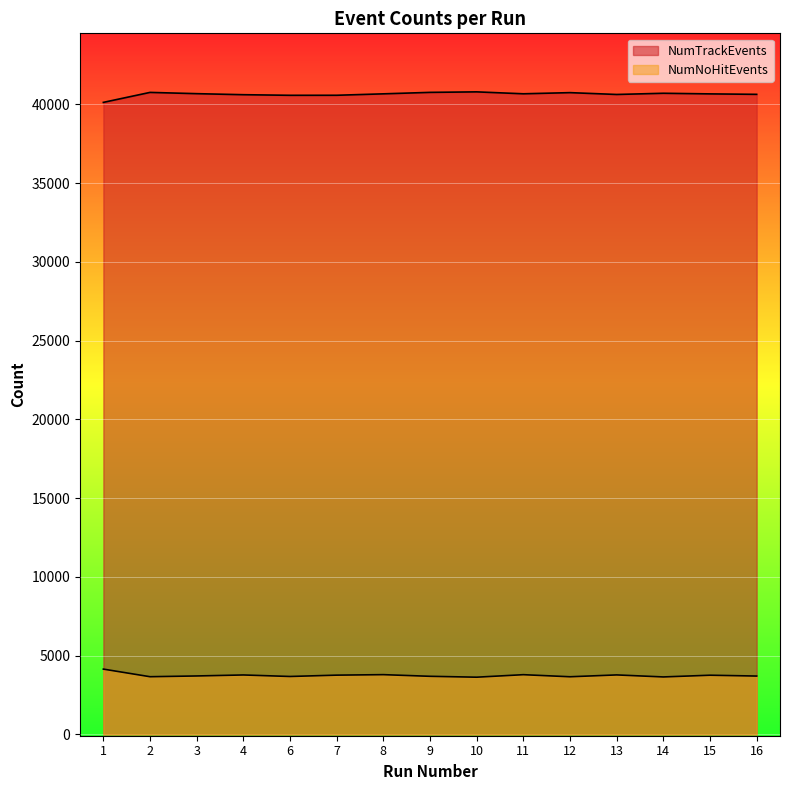

What is the value of the NumNoHitEvents point at the 15th from the left?

3705